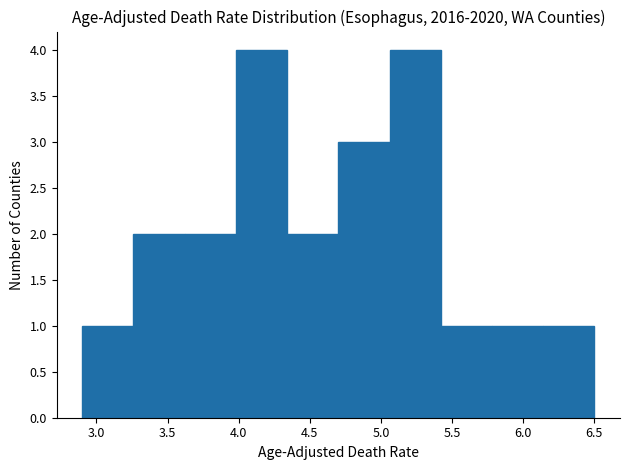

Reading left to right, transcribe this chart: for each bar, give the range it covers on the x-axis and its height. Neither the bar edges nor the heights are printed on the chart, so give them approximately, as read against the axes.

2.90 to 3.26: 1
3.26 to 3.62: 2
3.62 to 3.98: 2
3.98 to 4.34: 4
4.34 to 4.70: 2
4.70 to 5.06: 3
5.06 to 5.42: 4
5.42 to 5.78: 1
5.78 to 6.14: 1
6.14 to 6.50: 1